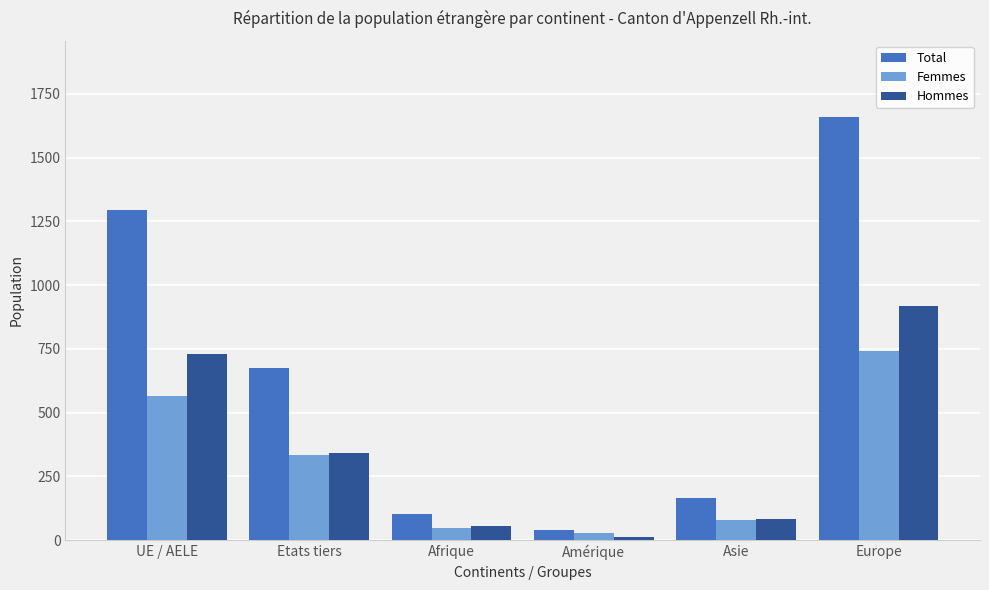

Rank the series by their average value, from lowest to highest.

Femmes, Hommes, Total